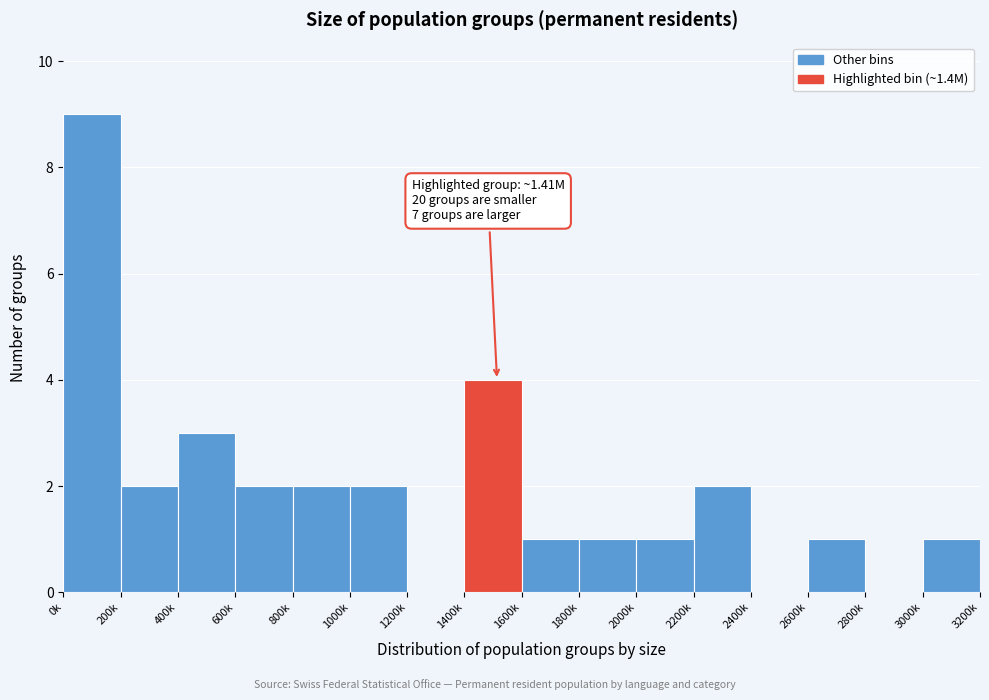

Reading left to right, transcribe all the data shown in this chart.

0k=9	200k=2	400k=3	600k=2	800k=2	1000k=2	1200k=0	1400k=4	1600k=1	1800k=1	2000k=1	2200k=2	2400k=0	2600k=1	2800k=0	3000k=1